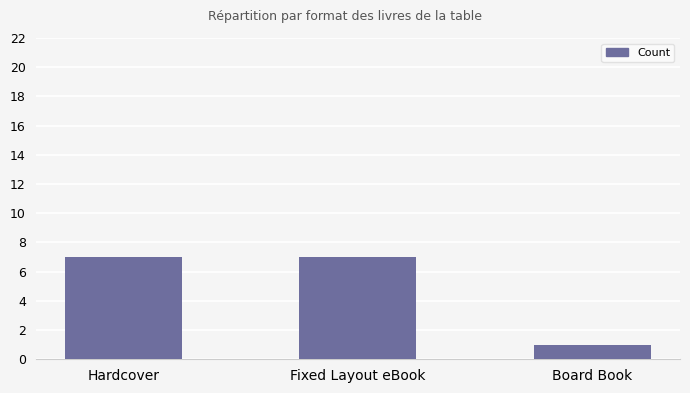

Reading left to right, extract all data points from this chart.

Hardcover=7	Fixed Layout eBook=7	Board Book=1